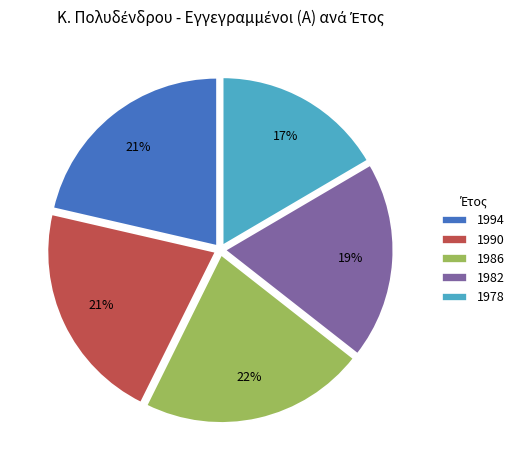

The 1986 slice represents 8% of the pie. True or false?

False